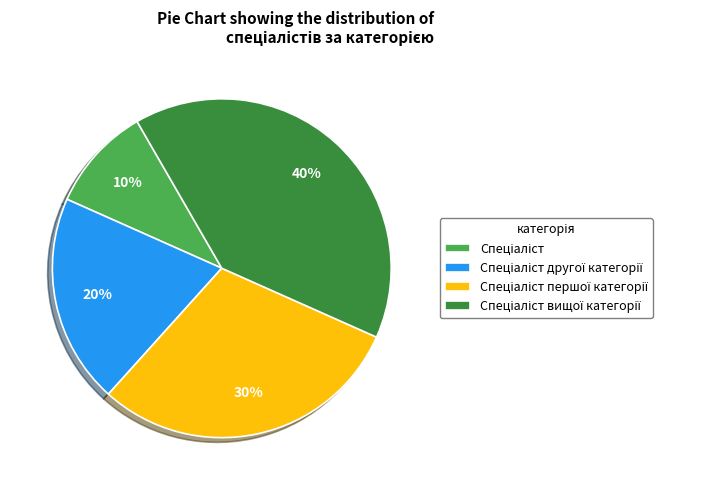

To the nearest percent, what is the difference between the largest and smallest slice percentages?

30%